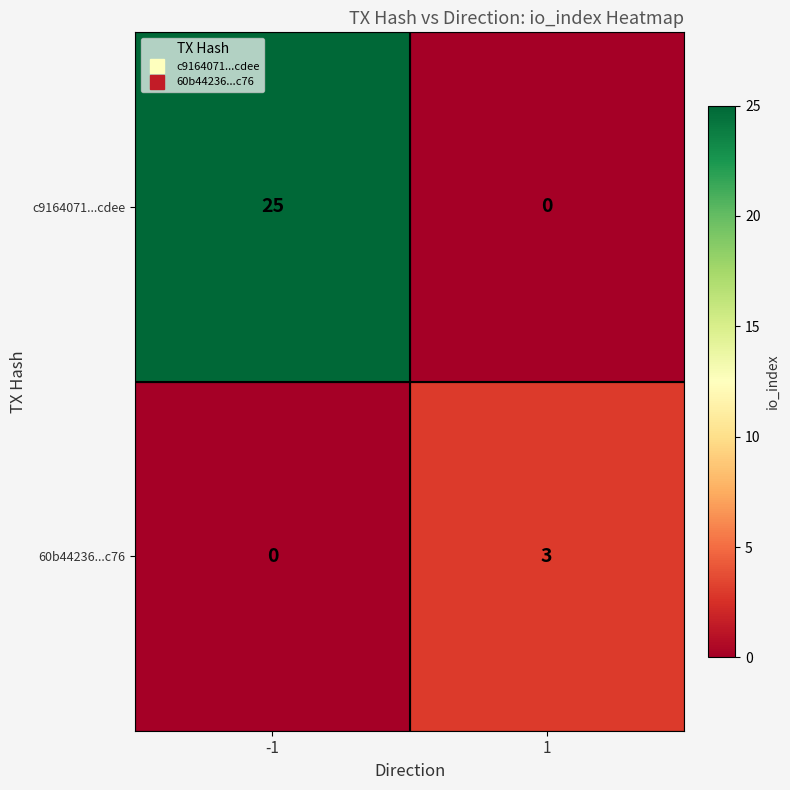

Which series has the widest spread of values?

c9164071...cdee